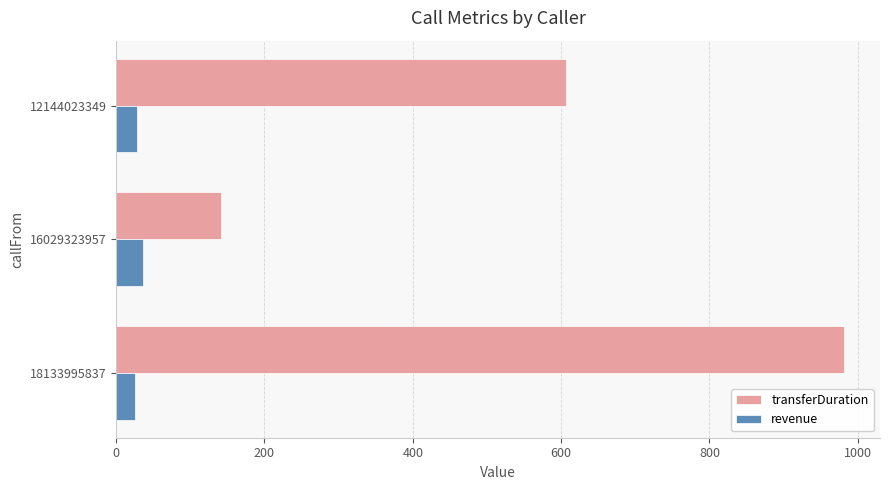

Is it true that transferDuration equals 141 at 16029323957?

True